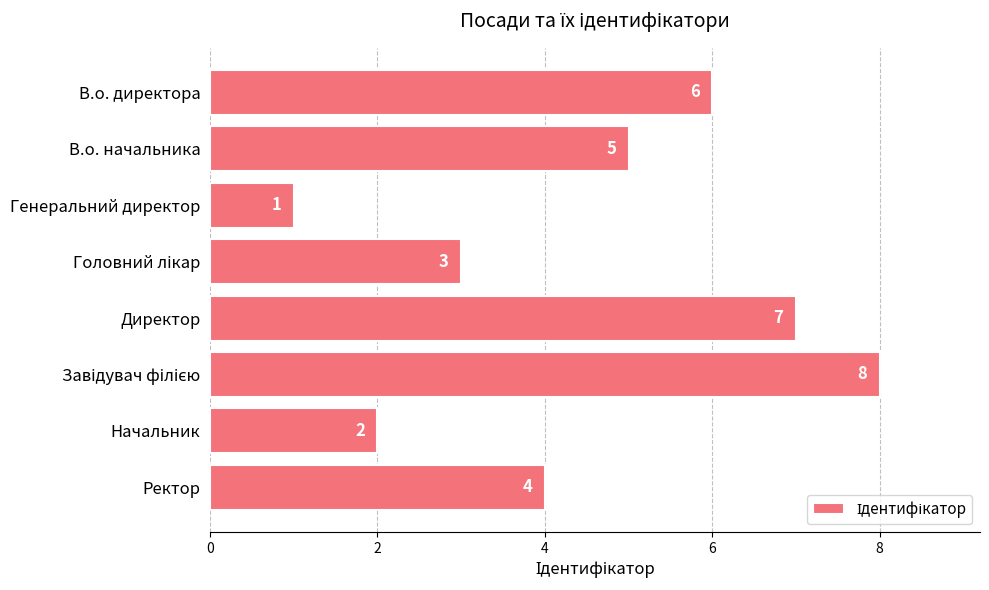

What is the label of the 8th bar from the bottom?

В.о. директора